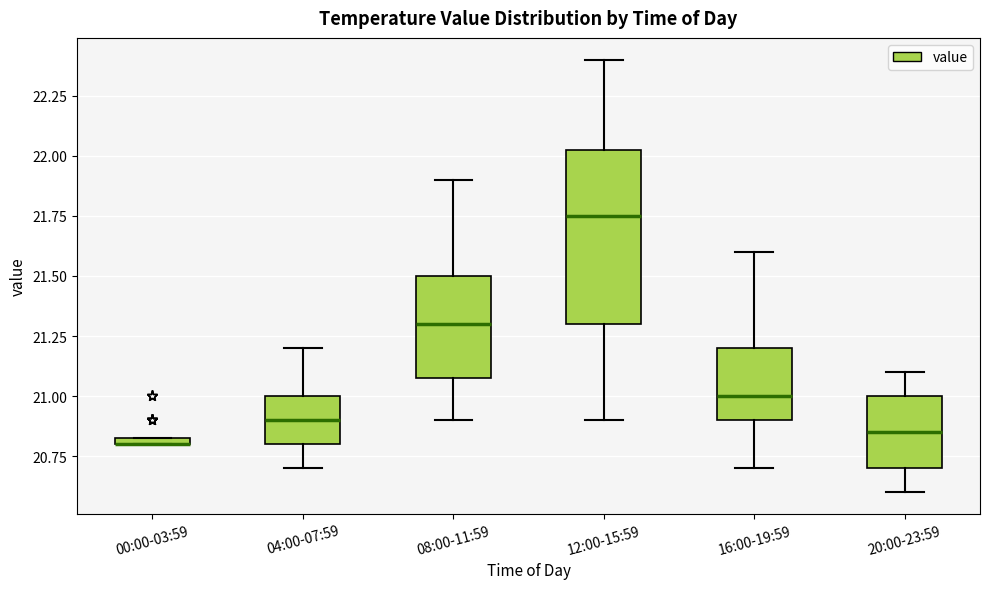

Where does the lower whisker of the box for 12:00-15:59 end on the y-axis? The values are not printed on the chart, so give them approximately, as read against the axis.

20.90